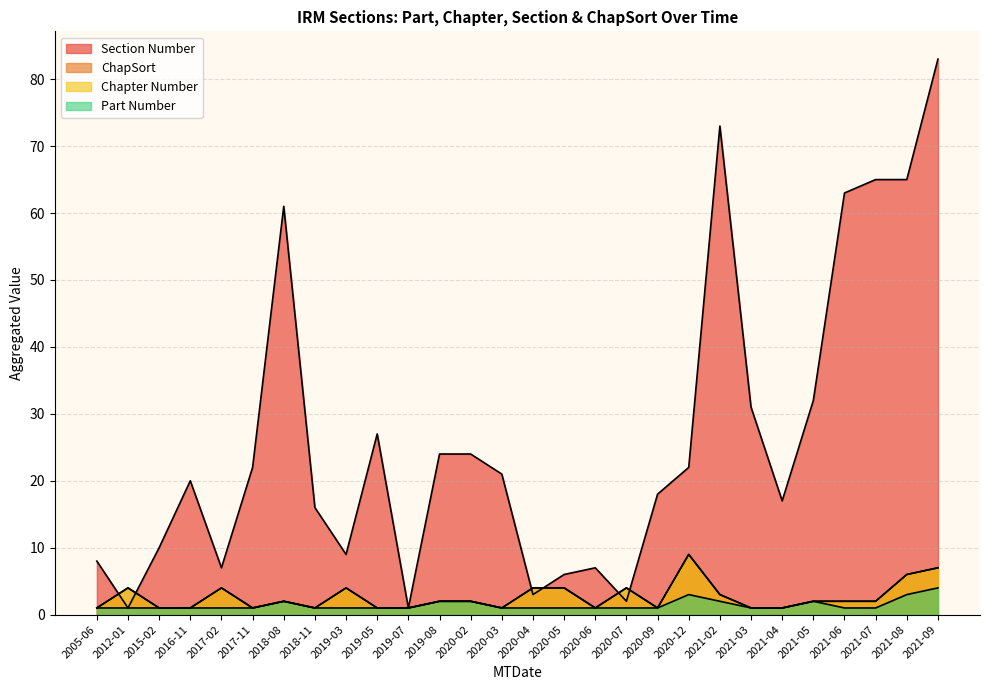

After their last crossing, which series has the higher values: Section Number or Chapter Number?

Section Number